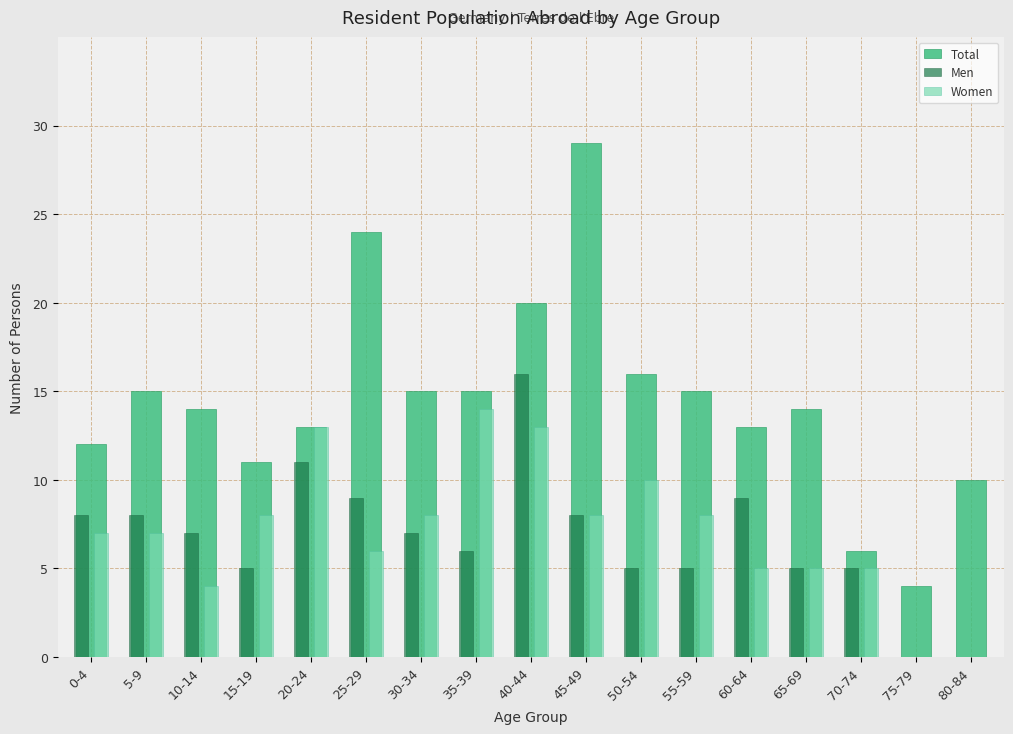

Is the value of Total at 40-44 greater than the value of Men at 5-9?

Yes